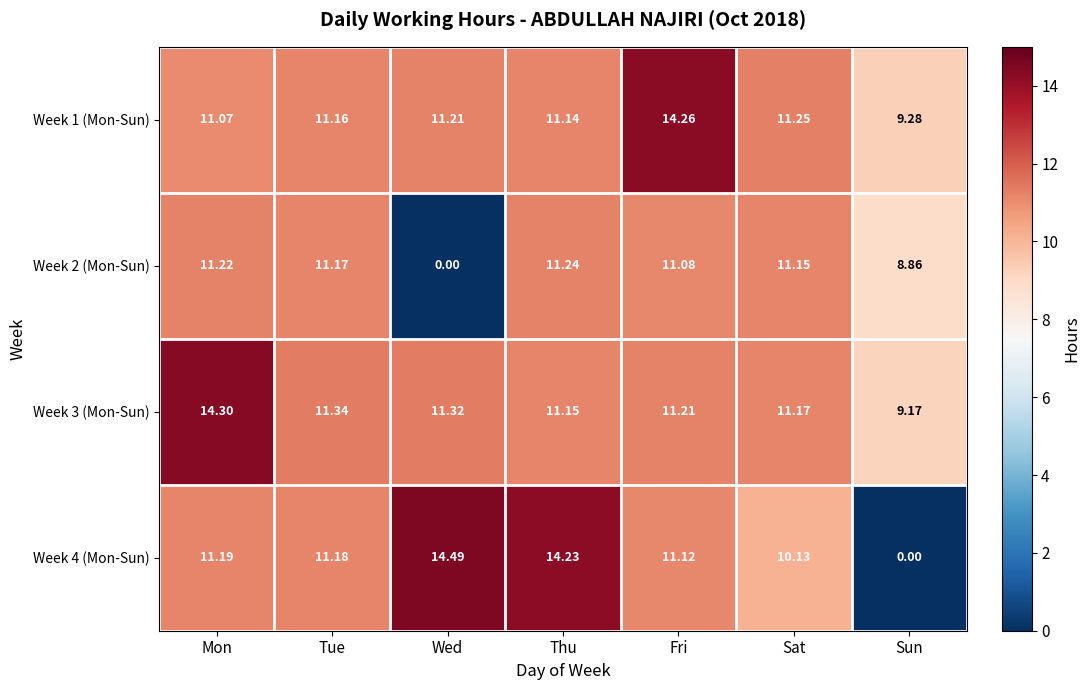

List the labels in order of Week 2 (Mon-Sun) value, smallest first.

Wed, Sun, Fri, Sat, Tue, Mon, Thu